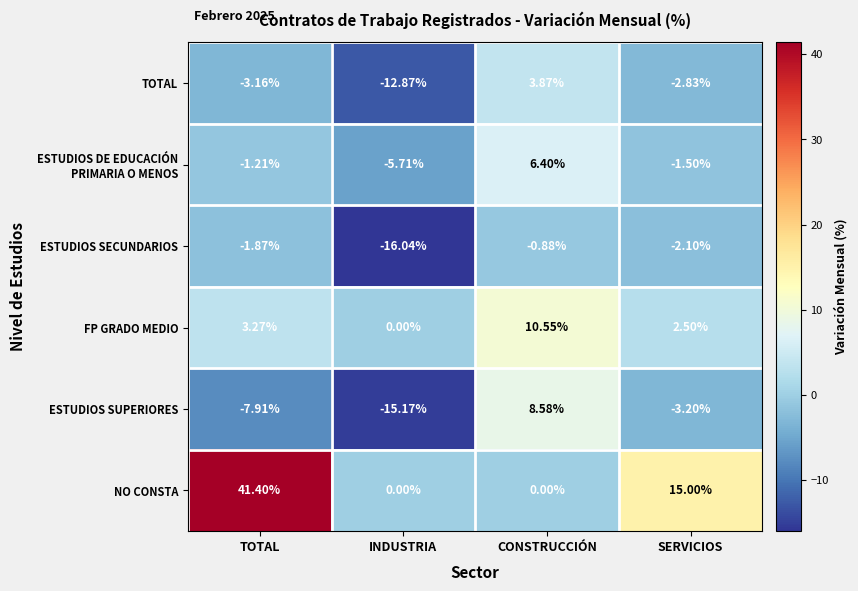

At which category is the sum across all series the highest?

TOTAL